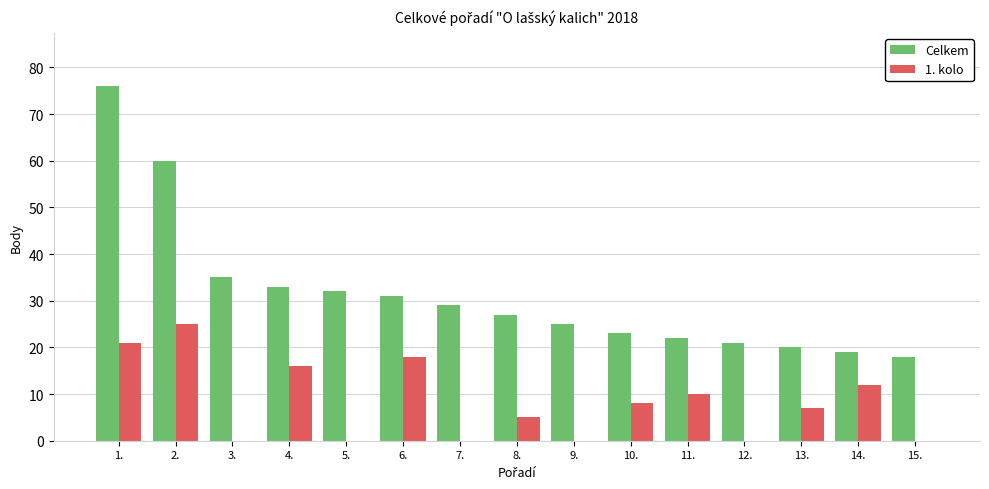

At which category is the sum across all series the highest?

1.